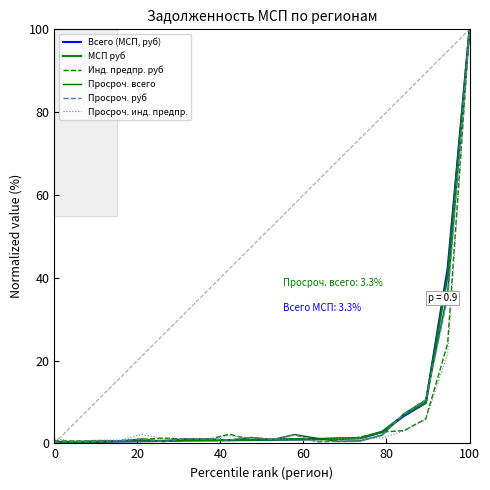

After their last crossing, which series has the higher values: Просроч. руб or МСП руб?

МСП руб